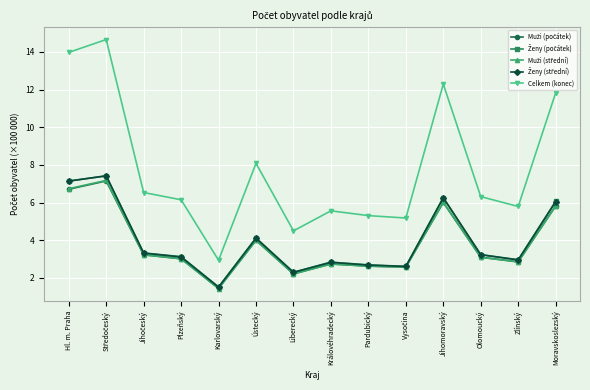

Which series has the largest total across all categories?

Celkem (konec)